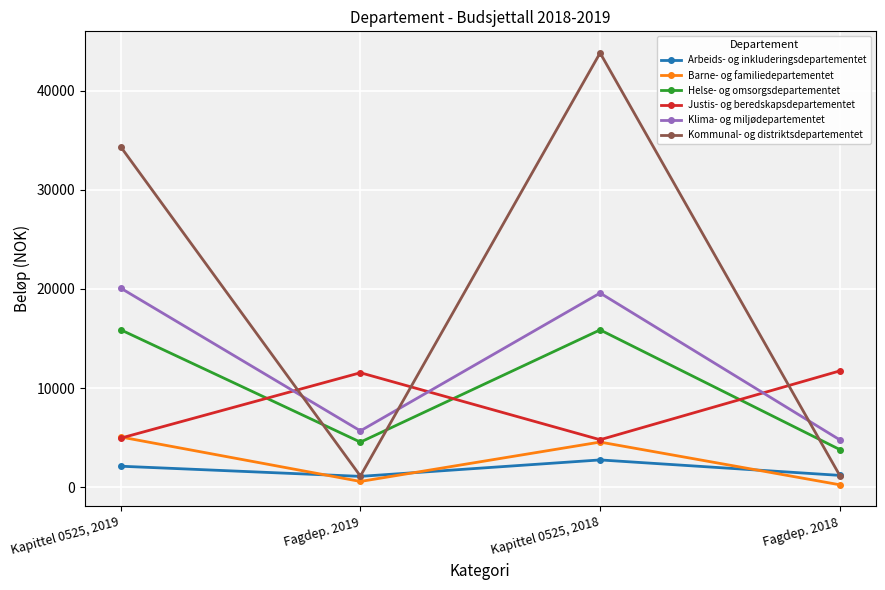

Rank the series by their maximum value, from highest to lowest.

Kommunal- og distriktsdepartementet, Klima- og miljødepartementet, Helse- og omsorgsdepartementet, Justis- og beredskapsdepartementet, Barne- og familiedepartementet, Arbeids- og inkluderingsdepartementet